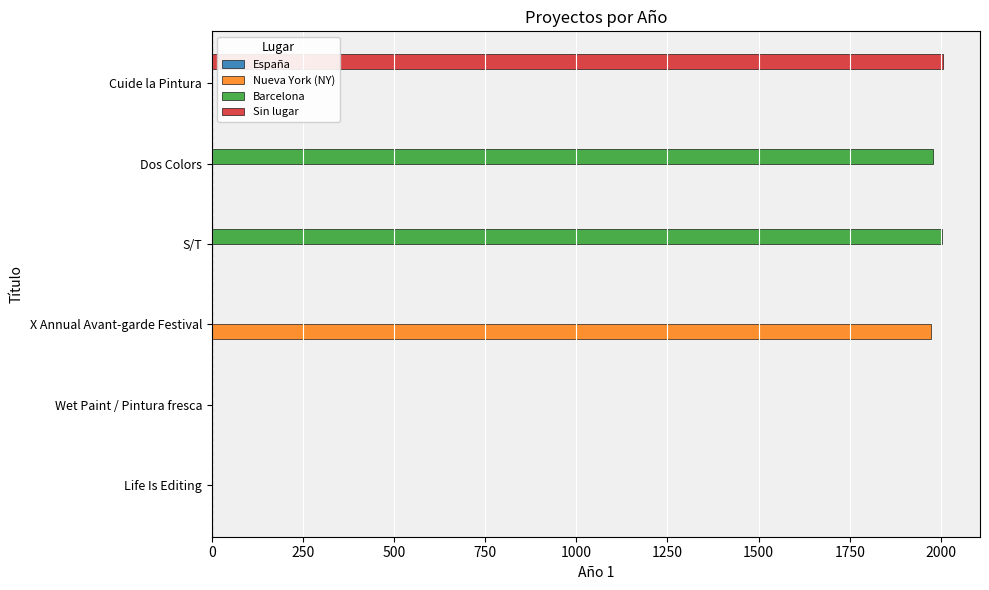

At which label is Barcelona closest to 1001?

Dos Colors